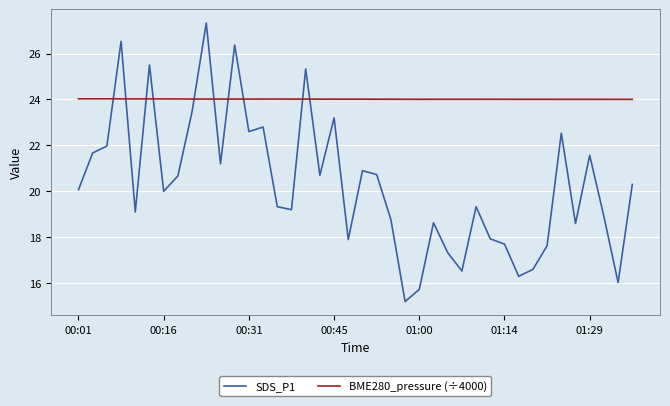

Which series has the largest total across all categories?

BME280_pressure (÷4000)